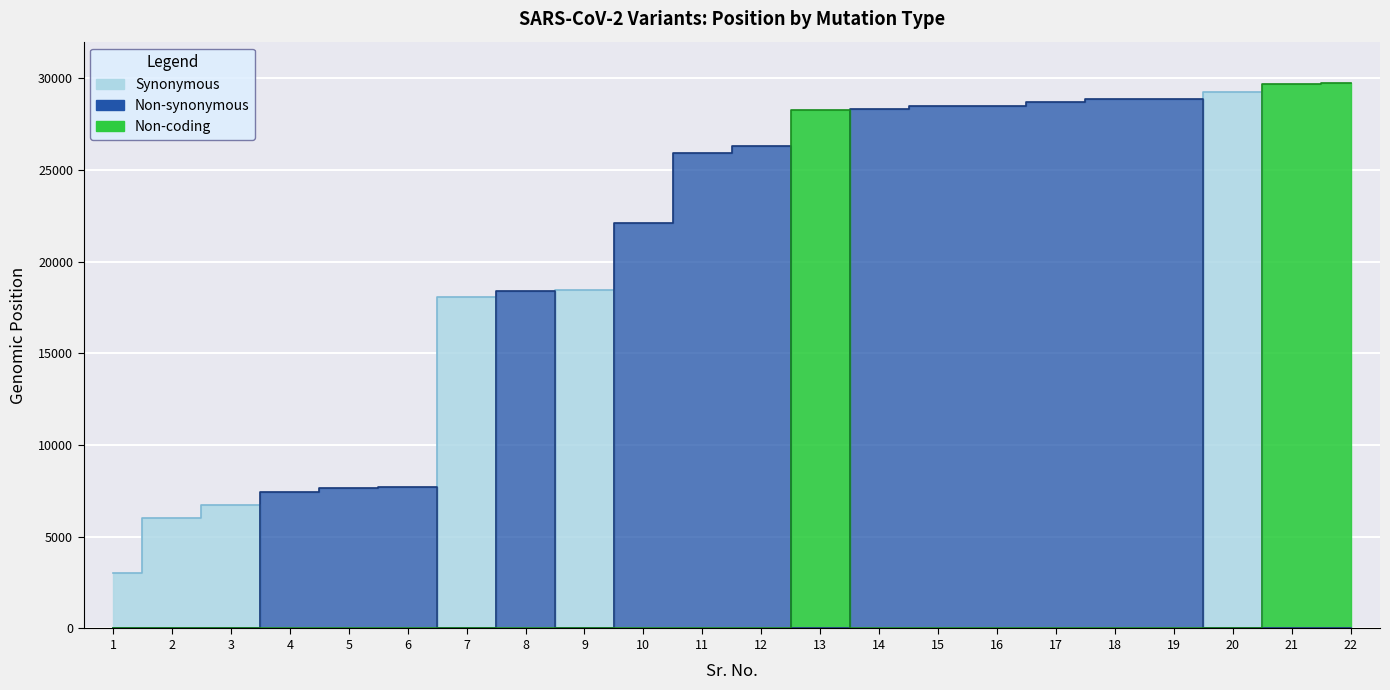

The Non-synonymous series shows 11763 at 3. True or false?

False